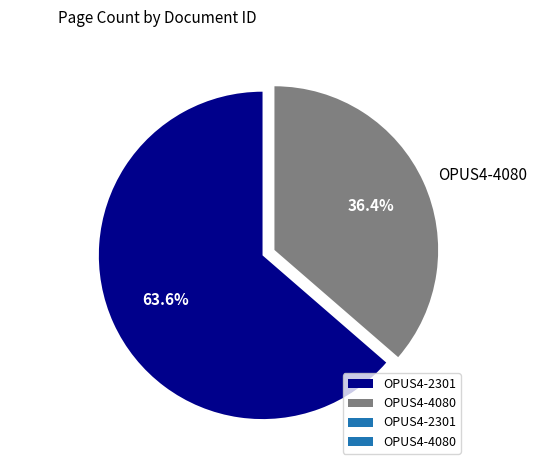

What portion of the pie excludes OPUS4-4080?

63.6%